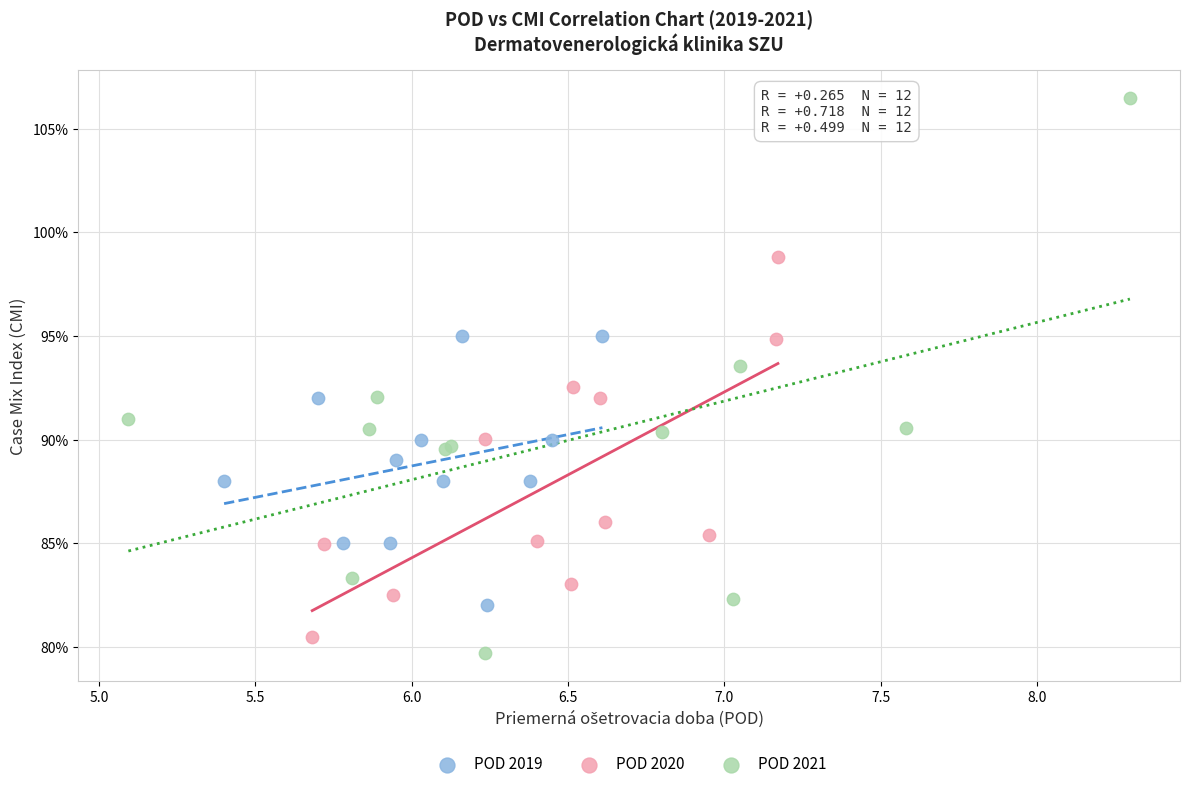

Which series has the widest spread of Y values?

POD 2021